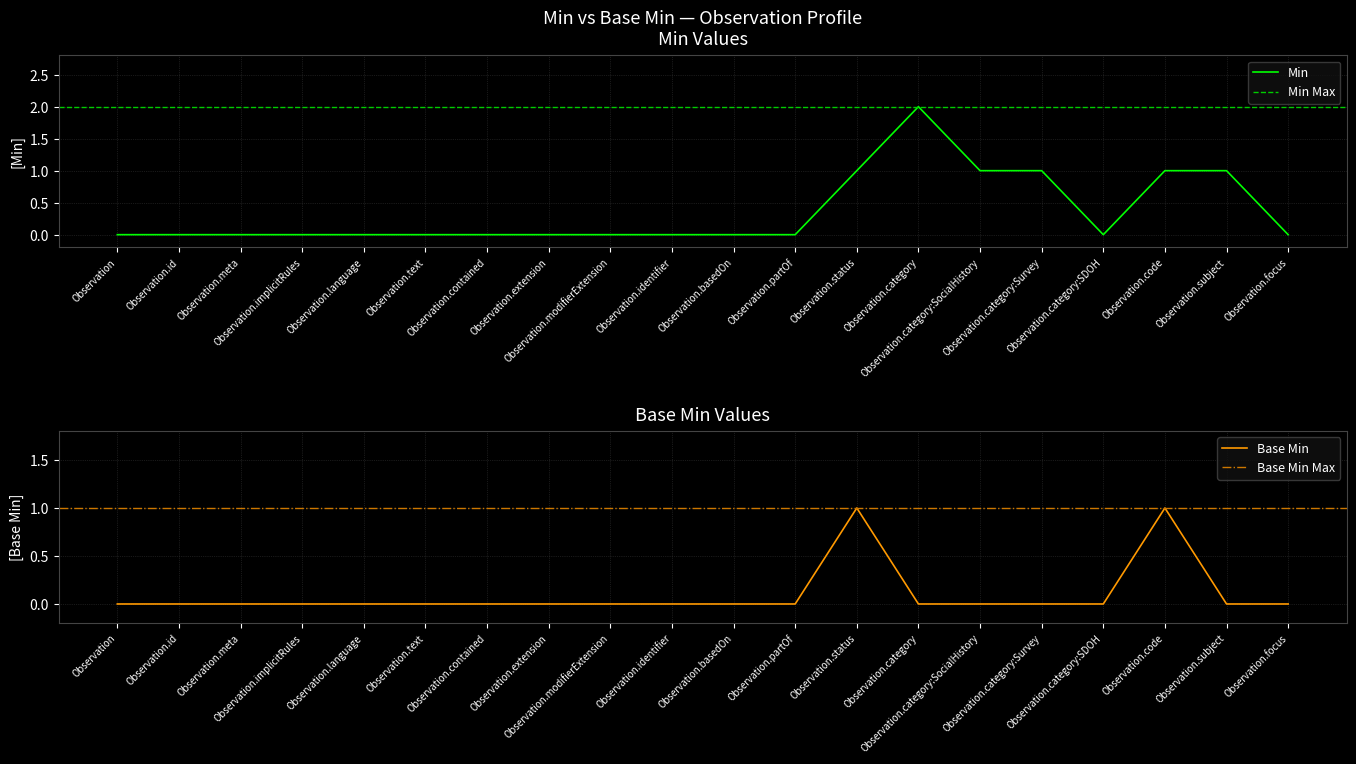

What is the maximum value shown in the chart?

2